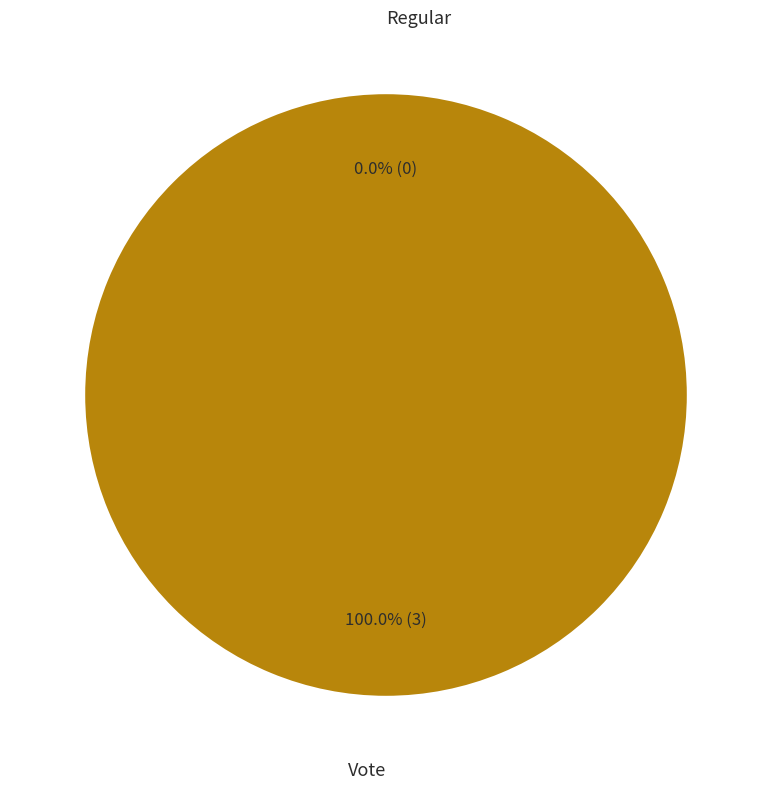

What percentage do Vote and Regular together represent?

100.0%